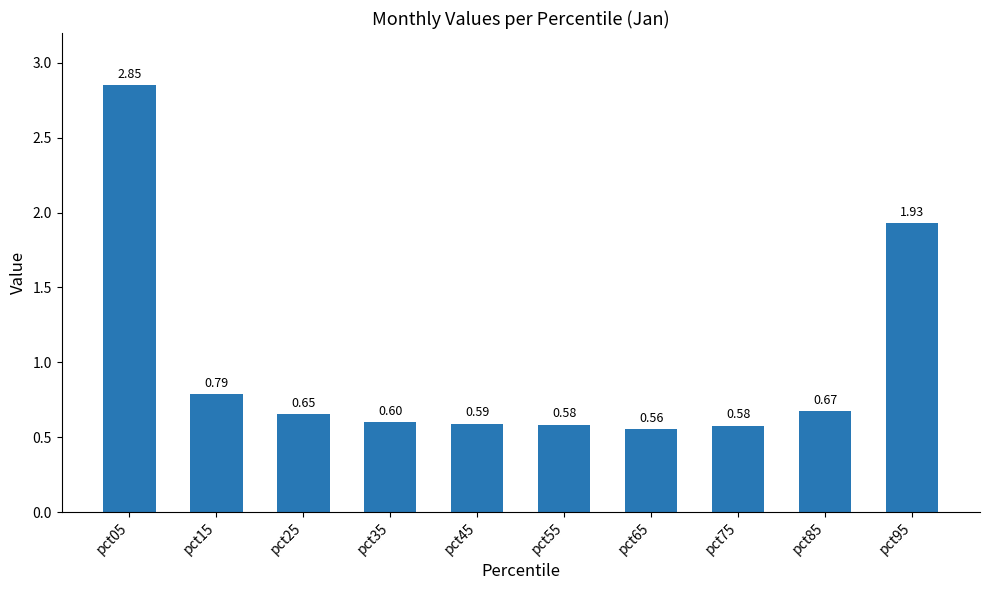

What is the smallest value displayed?

0.6